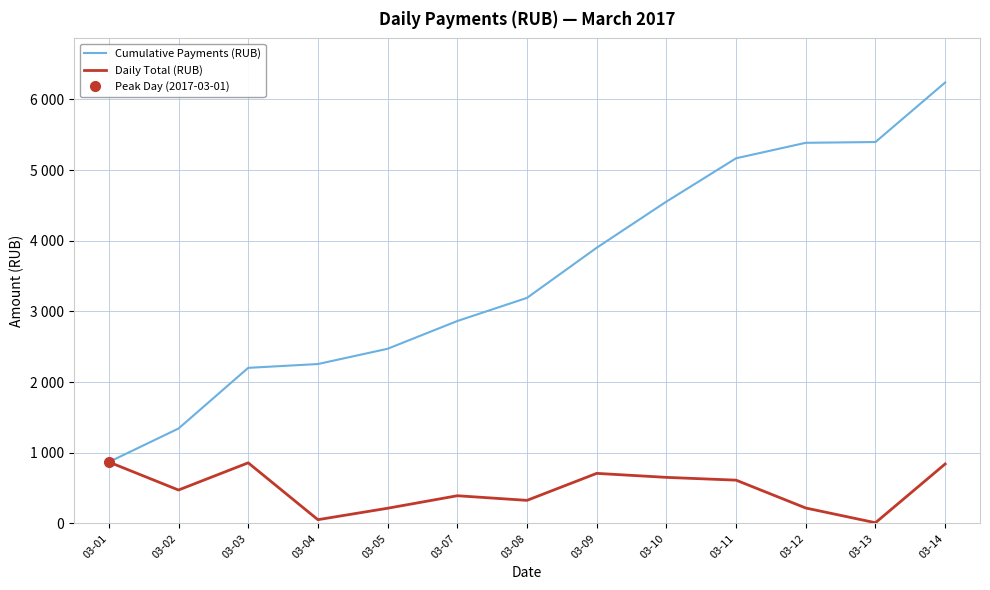

How many interior local peaks does the Daily Total (RUB) series have?

3